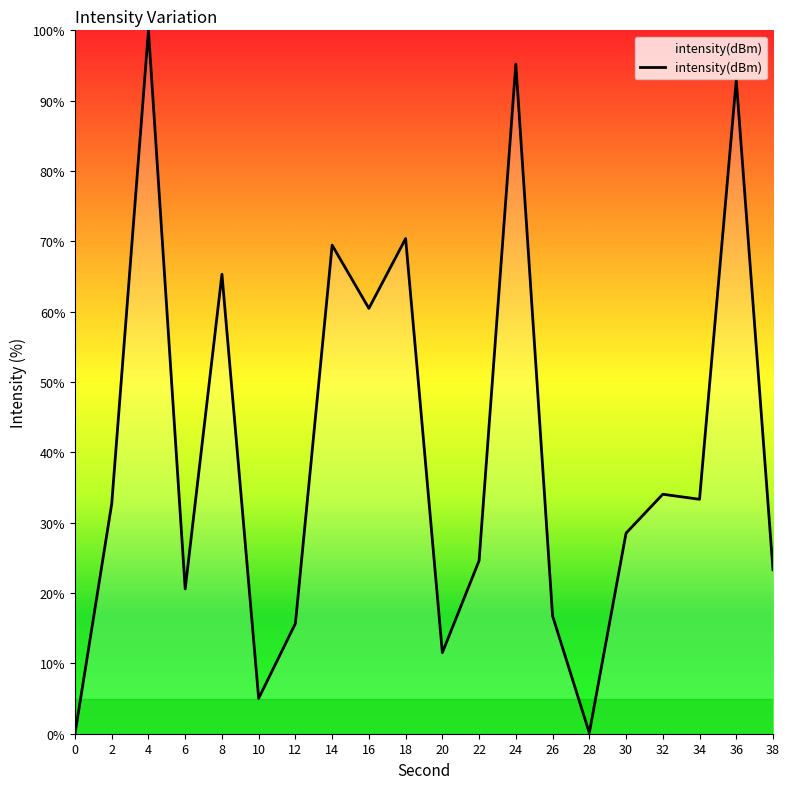

What is the difference between the maximum and minimum values?

100.0